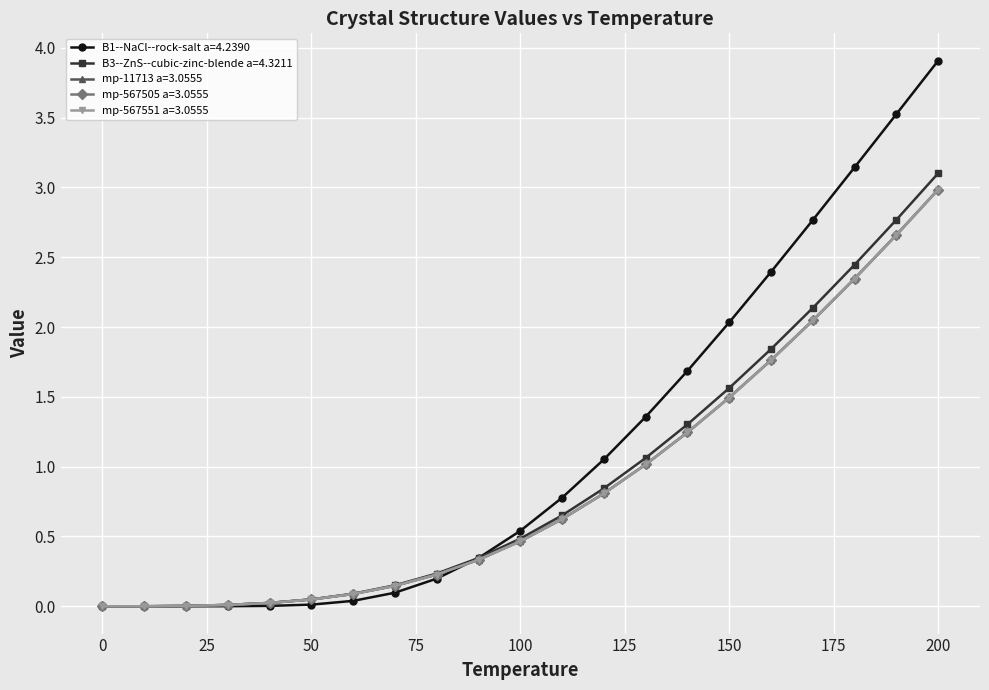

Which series has the largest total across all categories?

B1--NaCl--rock-salt a=4.2390